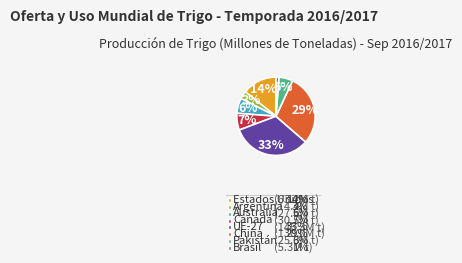

Is there a majority slice in this chart?

No